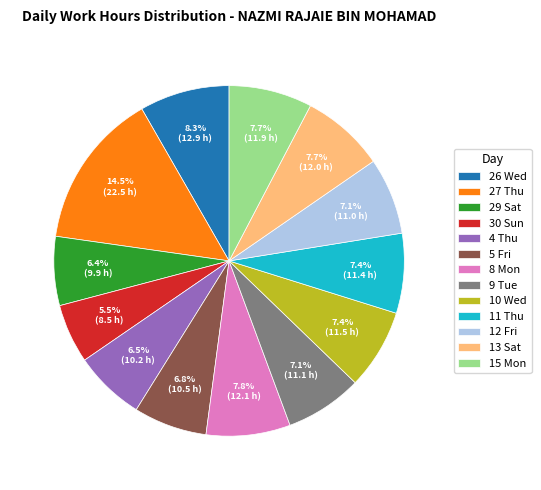

How many segments does this pie chart have?

13